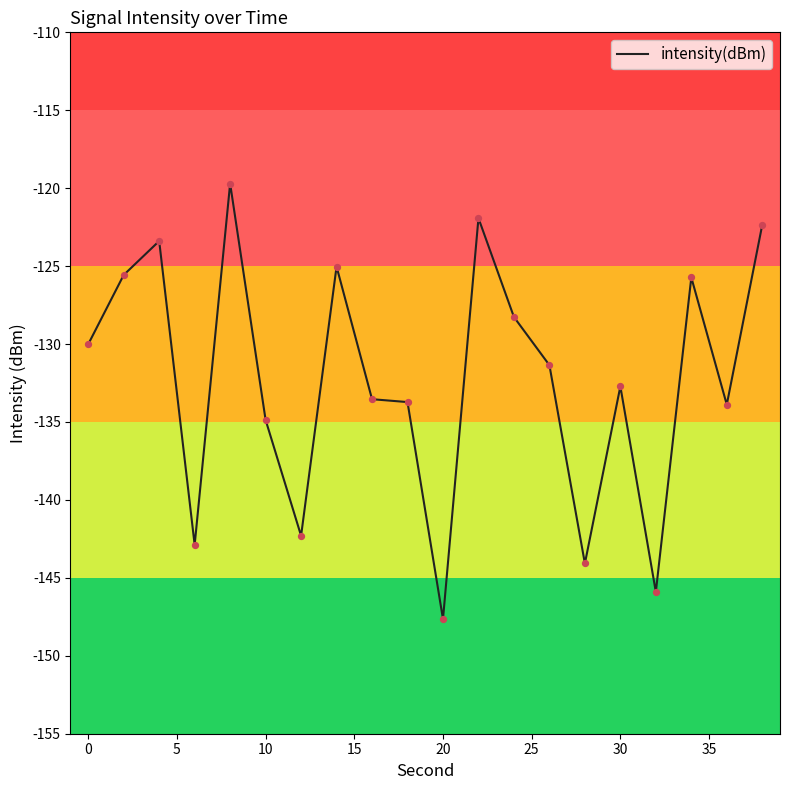

What is the smallest value displayed?

-147.6